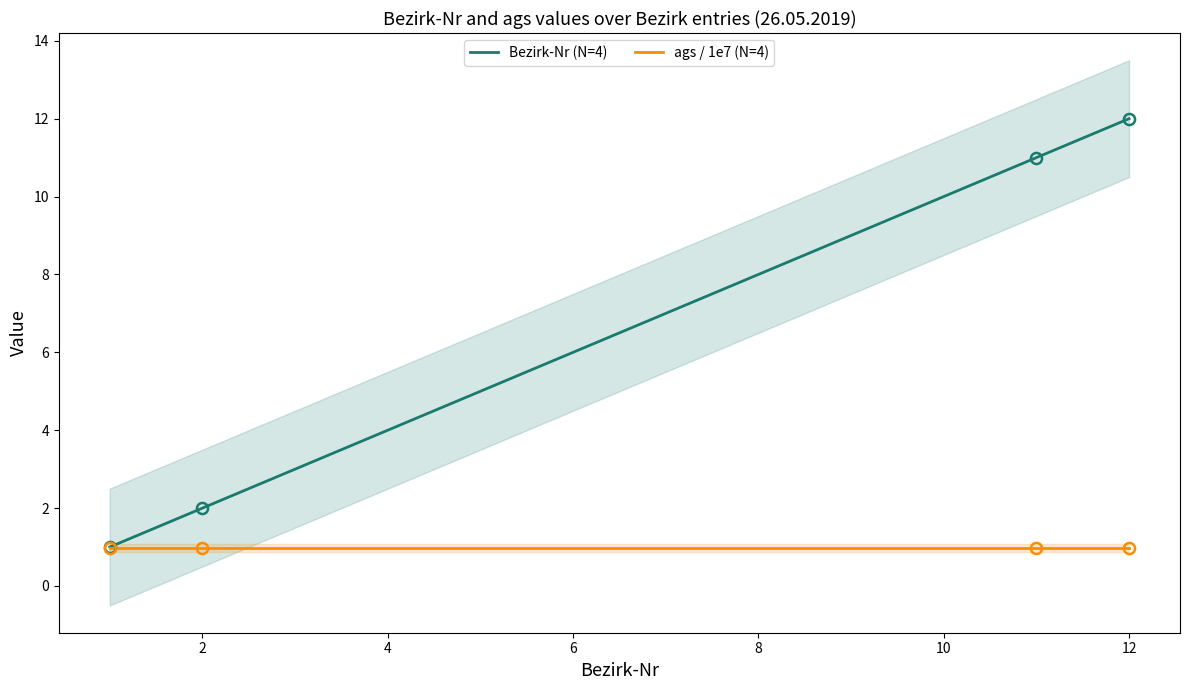

What is the minimum value shown in the chart?

1.0